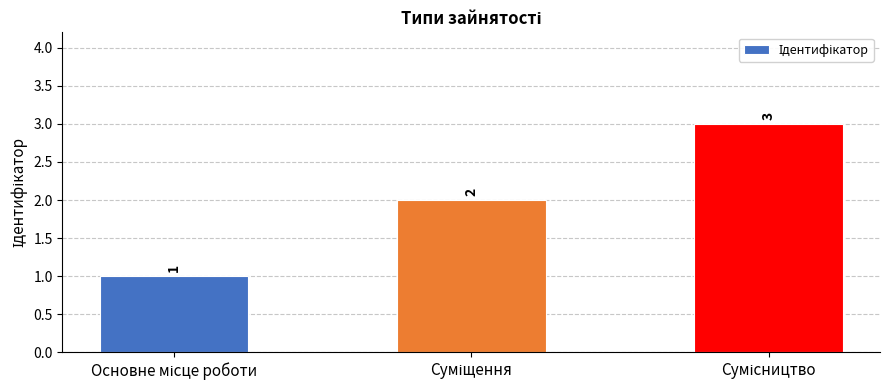

What is the value of the 3rd bar from the left?

3